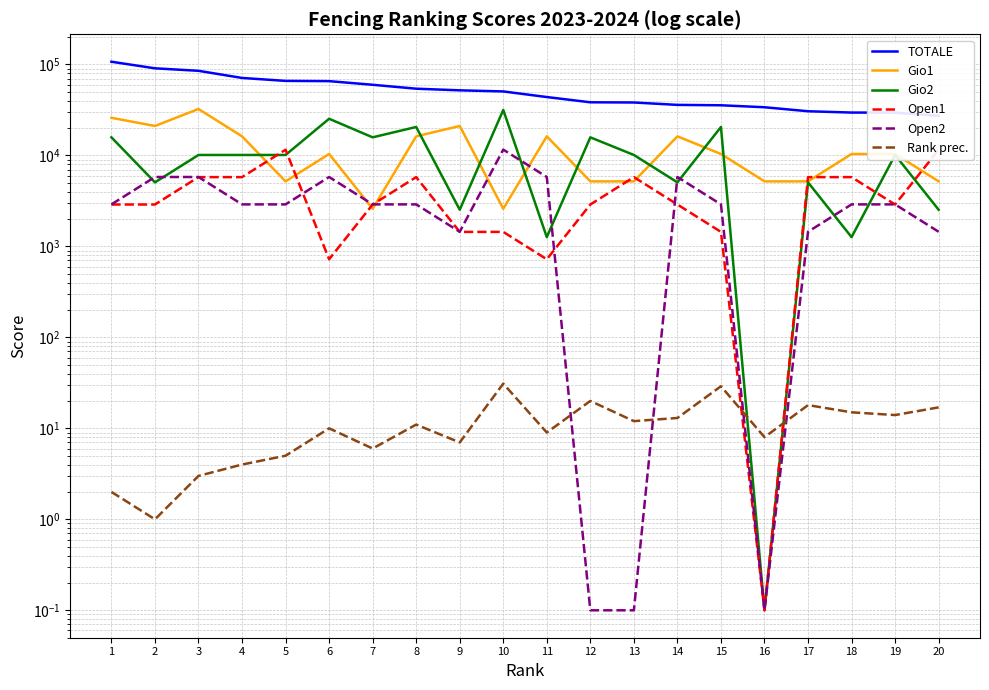

What is the sum of all Gio2 values?

218672.3